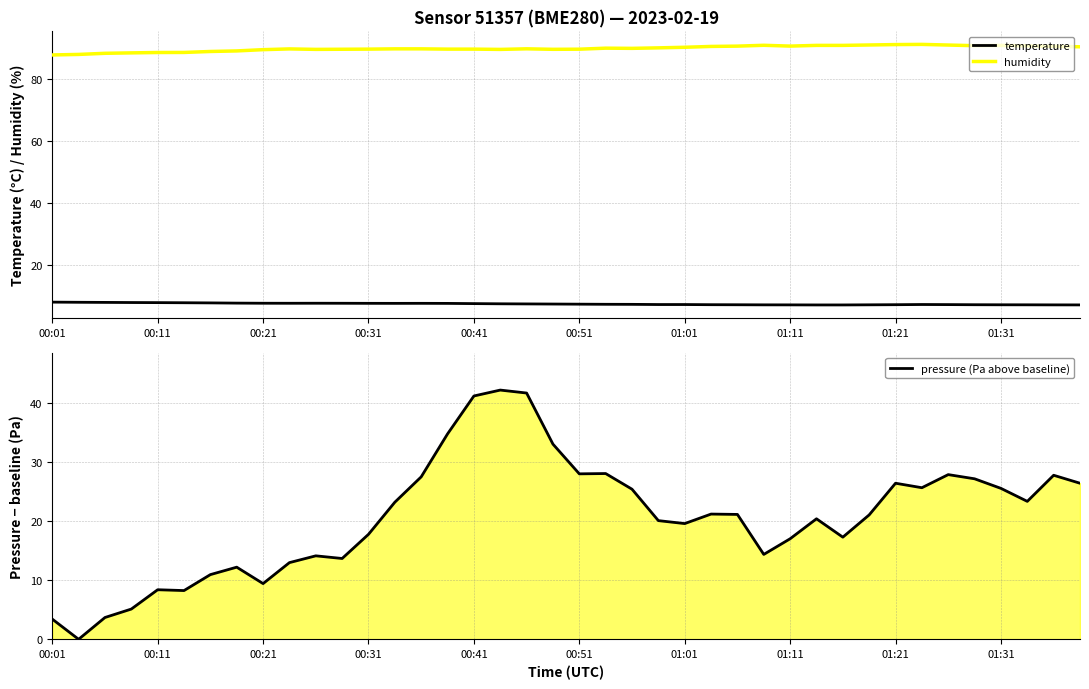

At which category does the chart reach its peak across all series?

33